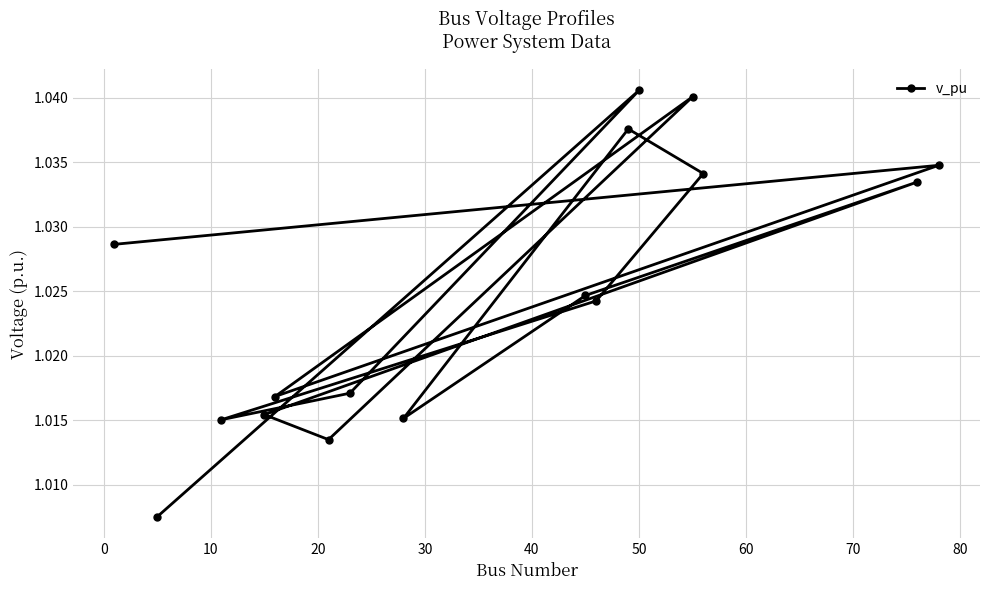

What is the minimum value shown in the chart?

1.0